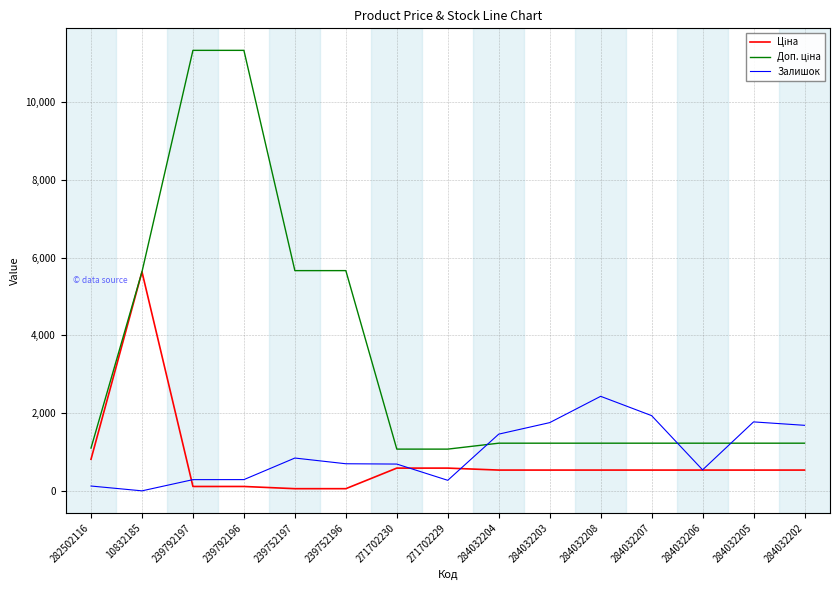

How many series are shown in this chart?

3